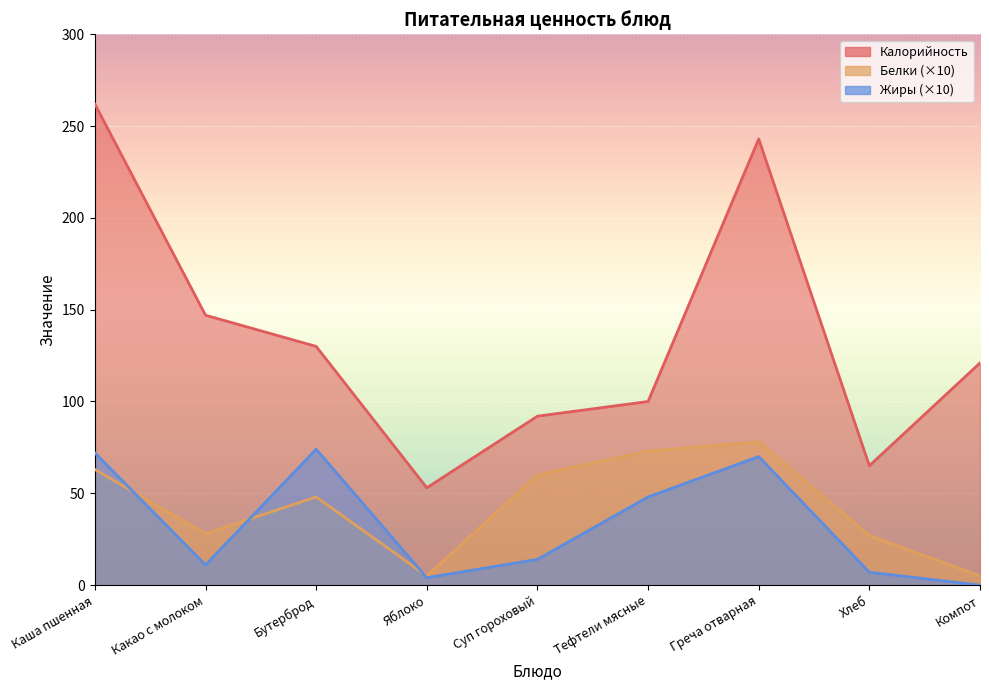

True or false: Белки has more than 2 interior local peaks.

False